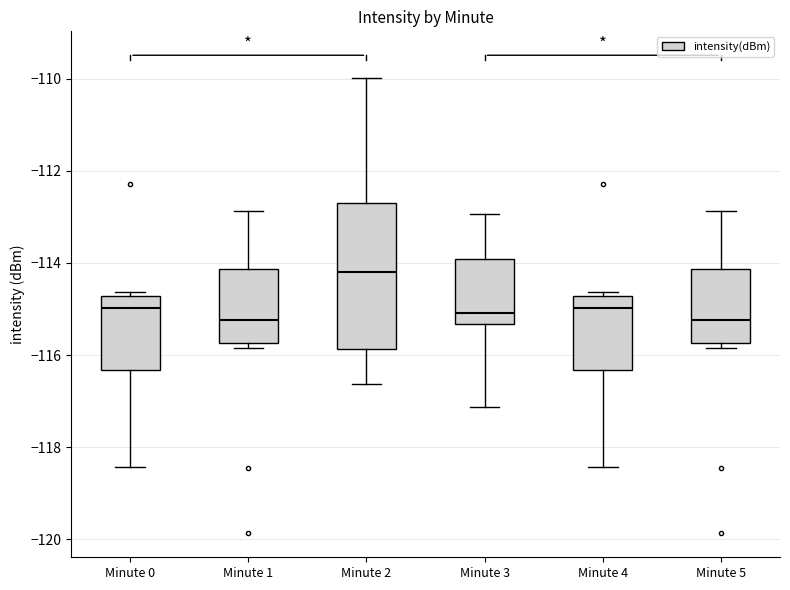

Which box is the tallest, from its lower edge to its upper edge?

Minute 2